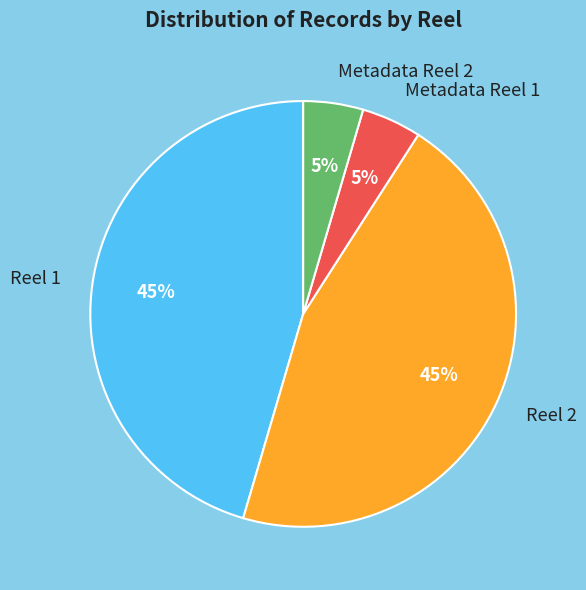

The Reel 2 slice represents 30% of the pie. True or false?

False